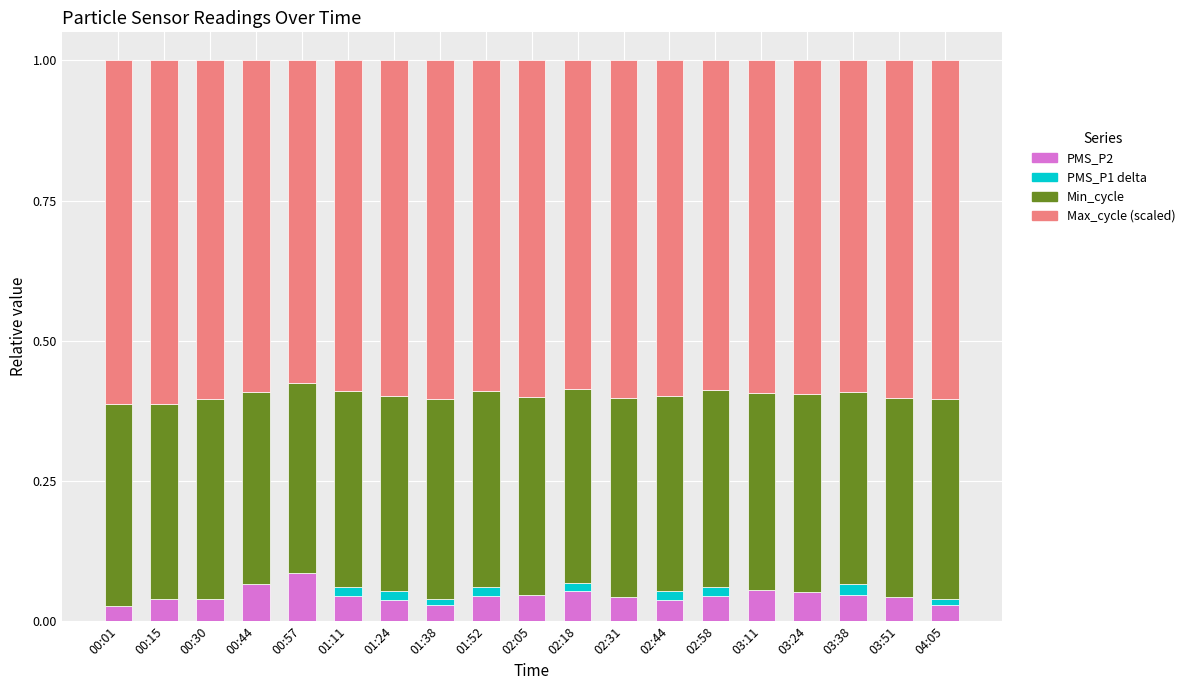

The value of PMS_P2 at 02:31 is 0.0. True or false?

True